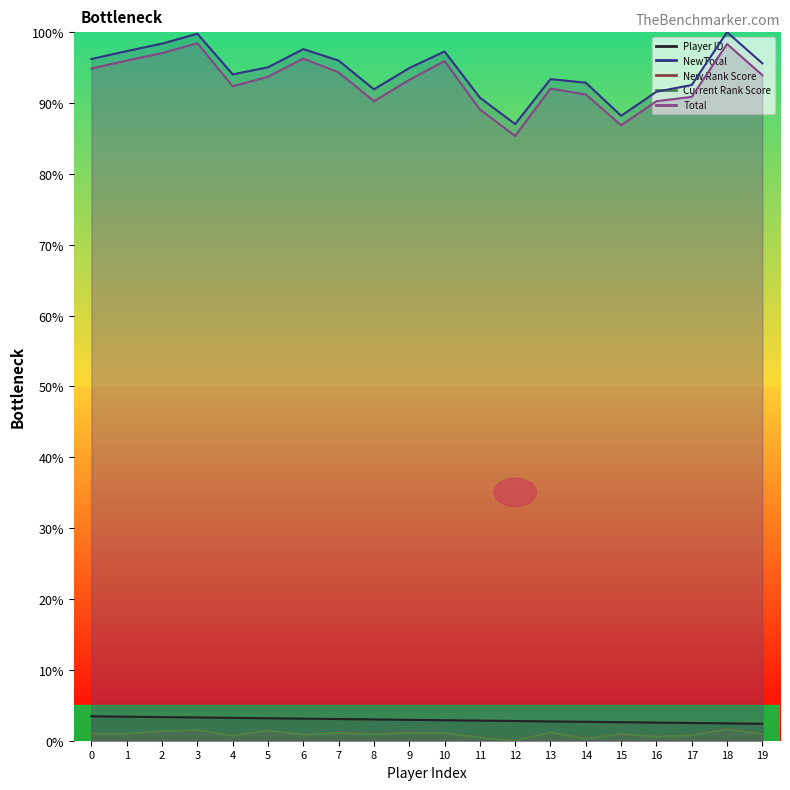

What are all the series names shown in the legend?

Player ID, NewTotal, New Rank Score, Current Rank Score, Total